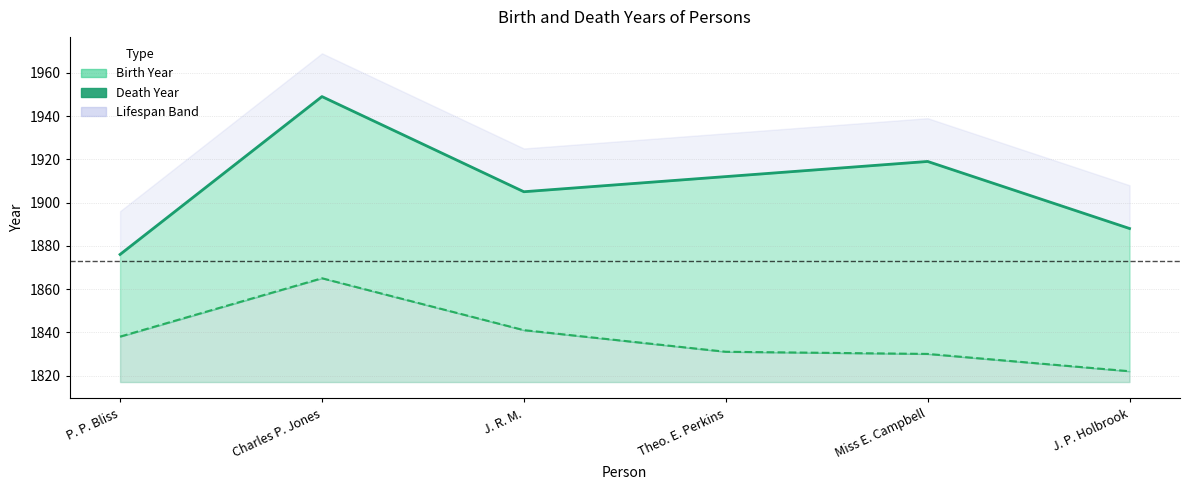

What is the sum of the values at Charles P. Jones and J. R. M.?

3854